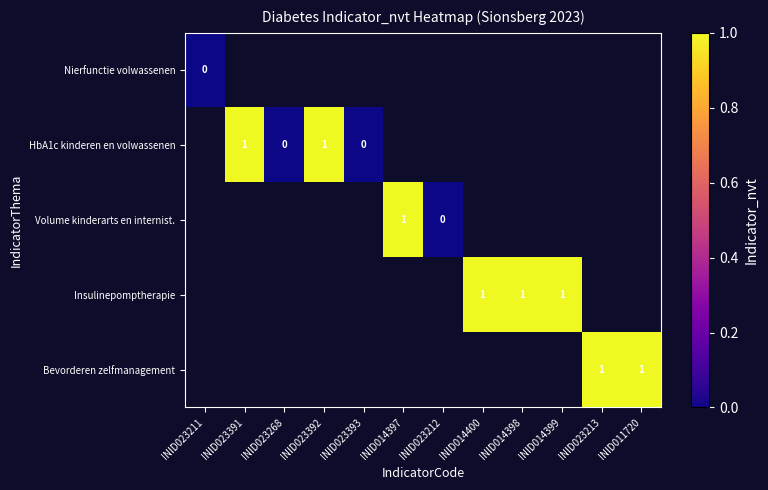

The Volume kinderarts en internist. series shows 1 at INID014397. True or false?

True